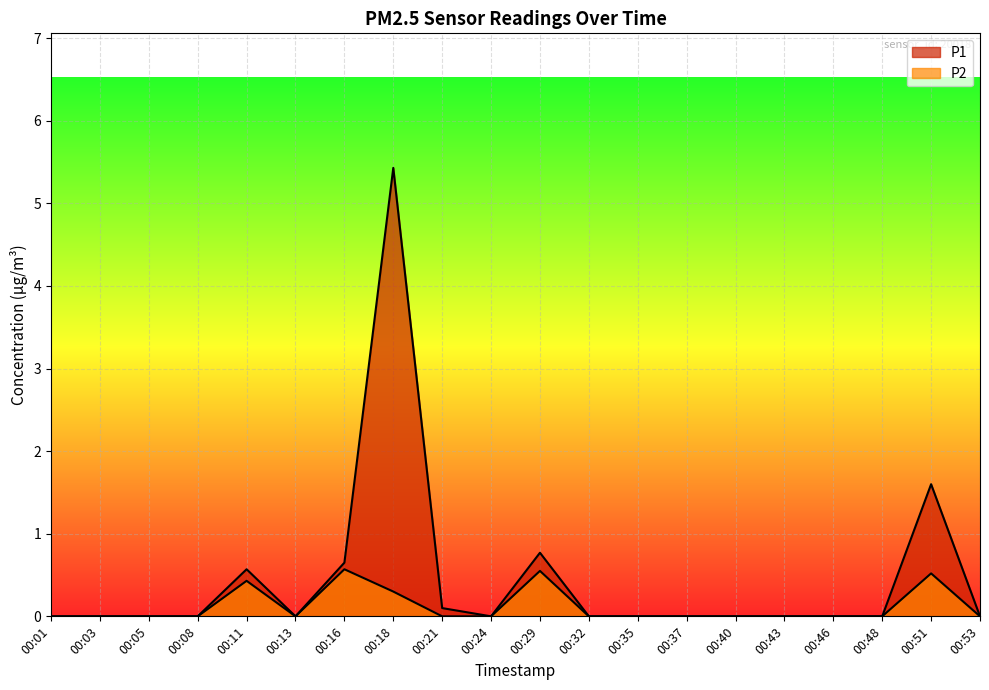

Which label corresponds to the smallest value in the chart?

00:01